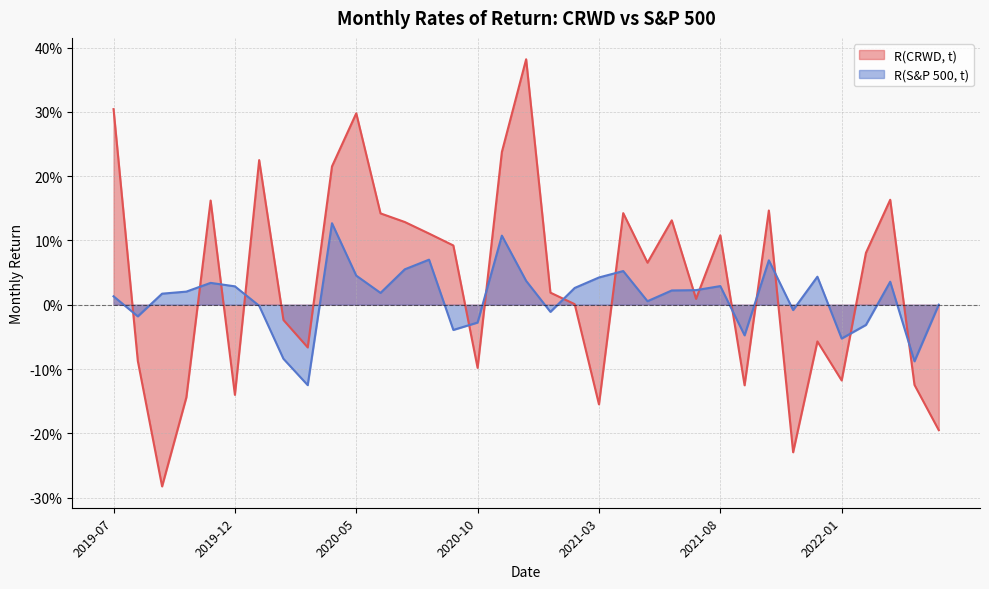

True or false: R(CRWD, t) and R(S&P 500, t) intersect in this chart.

True